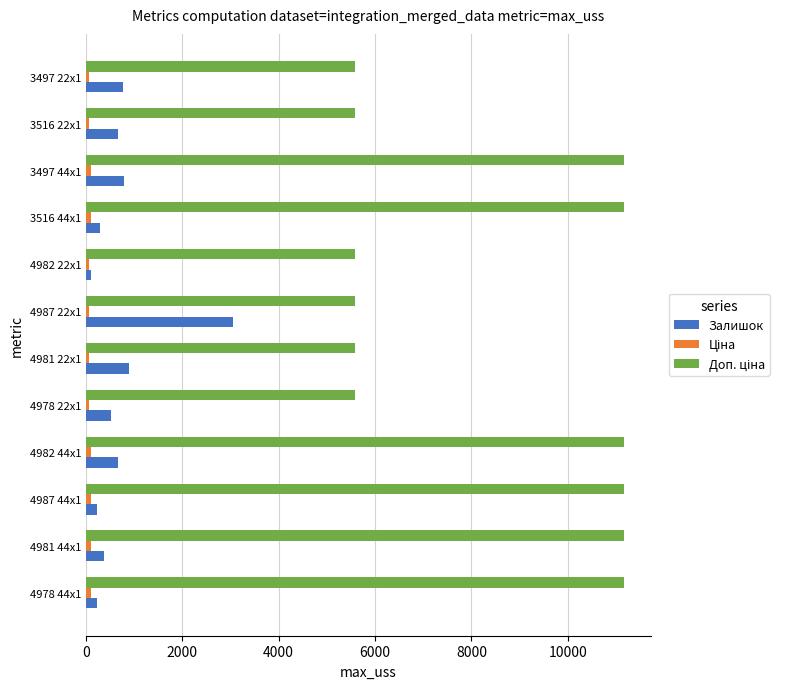

What is the difference between the second highest and second lowest values in the Залишок series?

666.0